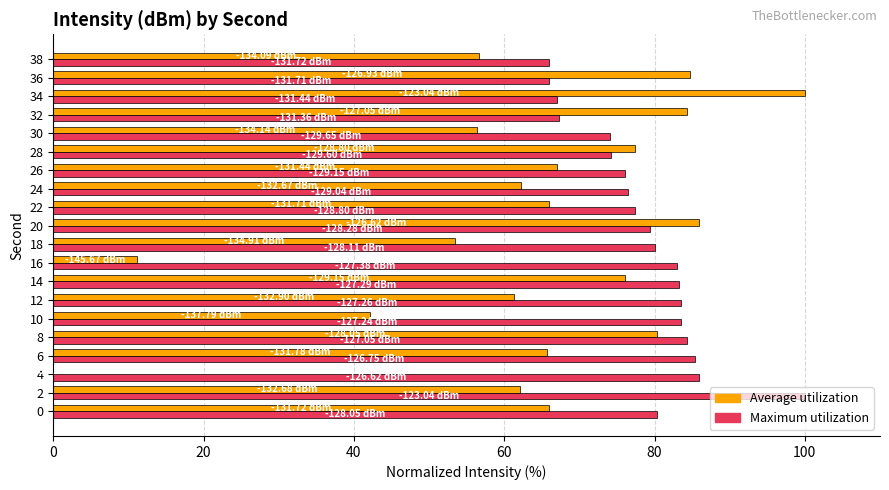

What is the greatest value displayed?

100.0